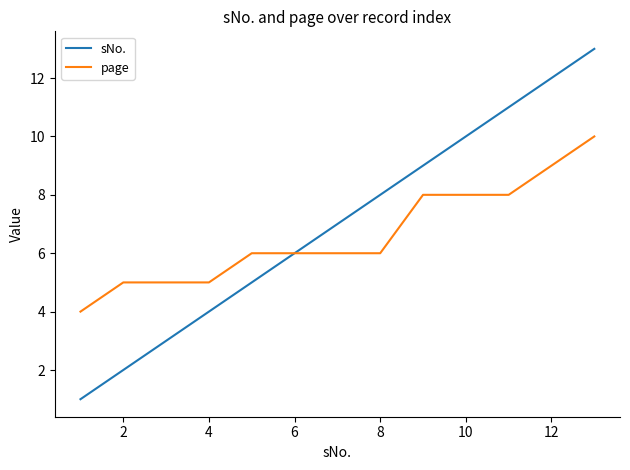

Which series has the widest spread of values?

sNo.